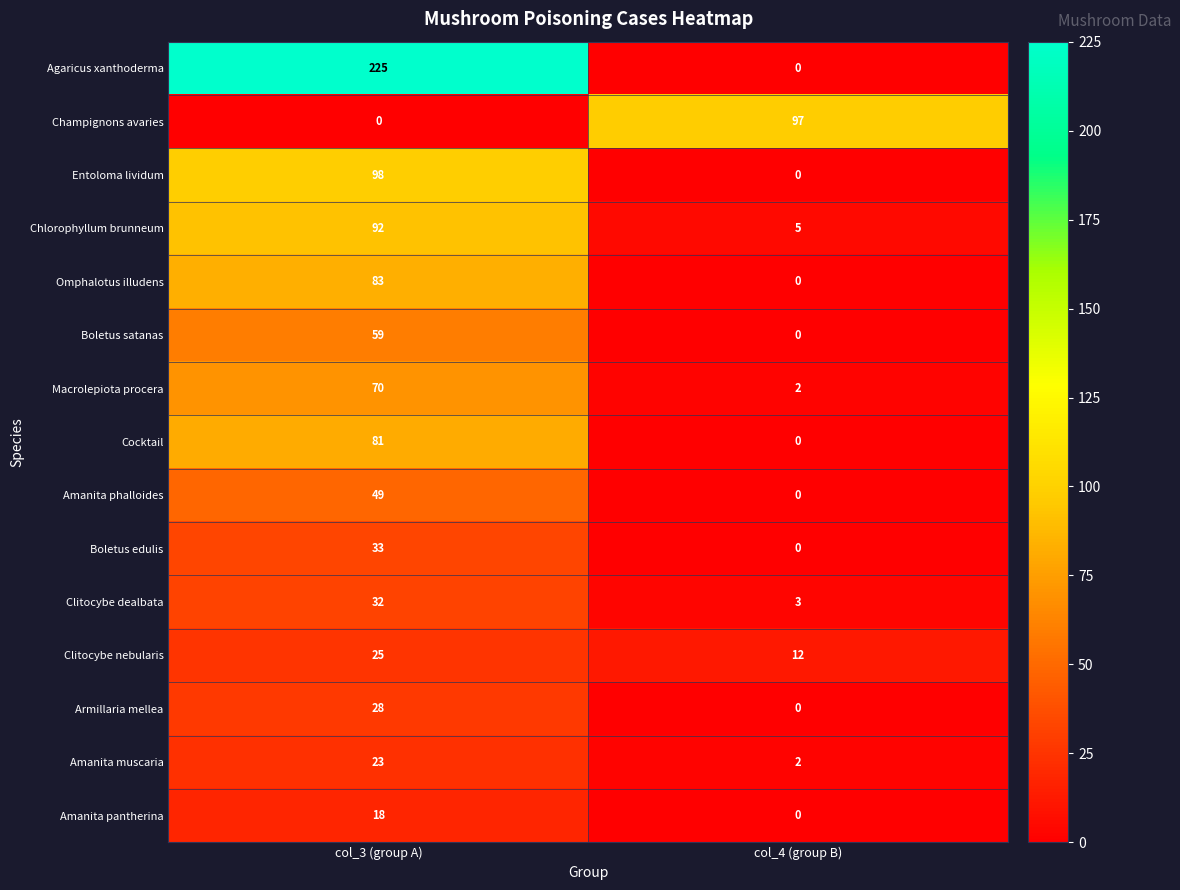

Rank the series by their maximum value, from highest to lowest.

Agaricus xanthoderma, Entoloma lividum, Champignons avaries, Chlorophyllum brunneum, Omphalotus illudens, Cocktail, Macrolepiota procera, Boletus satanas, Amanita phalloides, Boletus edulis, Clitocybe dealbata, Armillaria mellea, Clitocybe nebularis, Amanita muscaria, Amanita pantherina